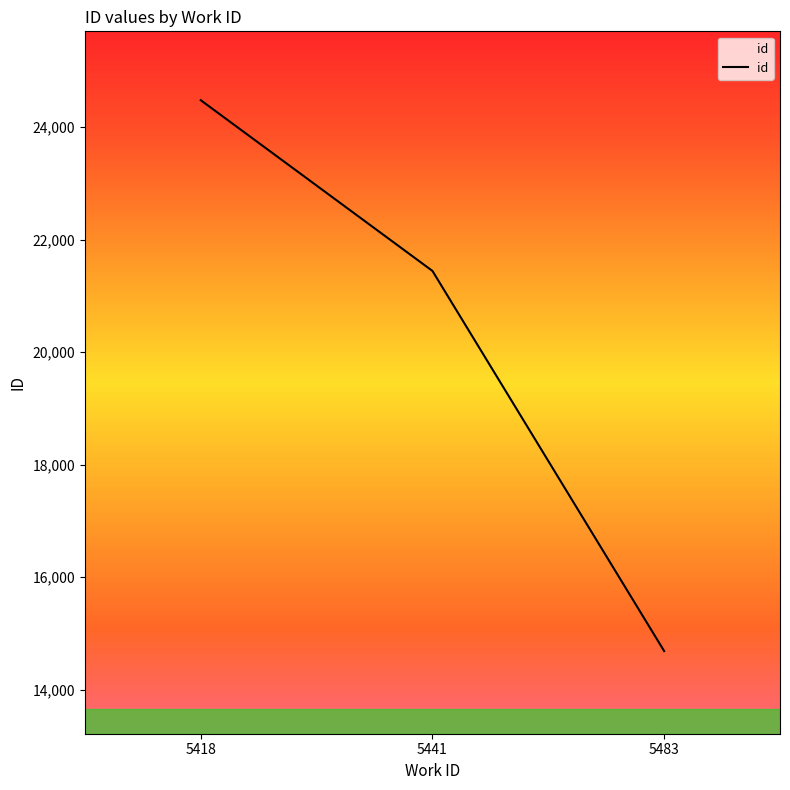

What is the change in value from 5441 to 5483?

-6754.0